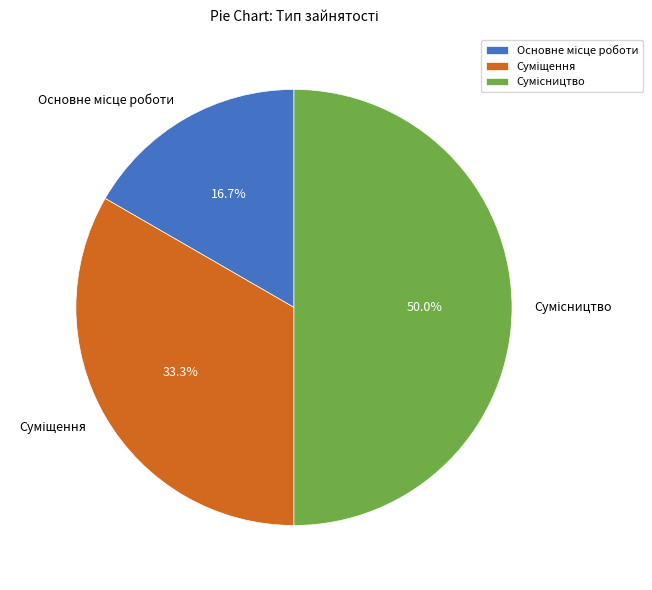

Count the number of slices in the pie.

3